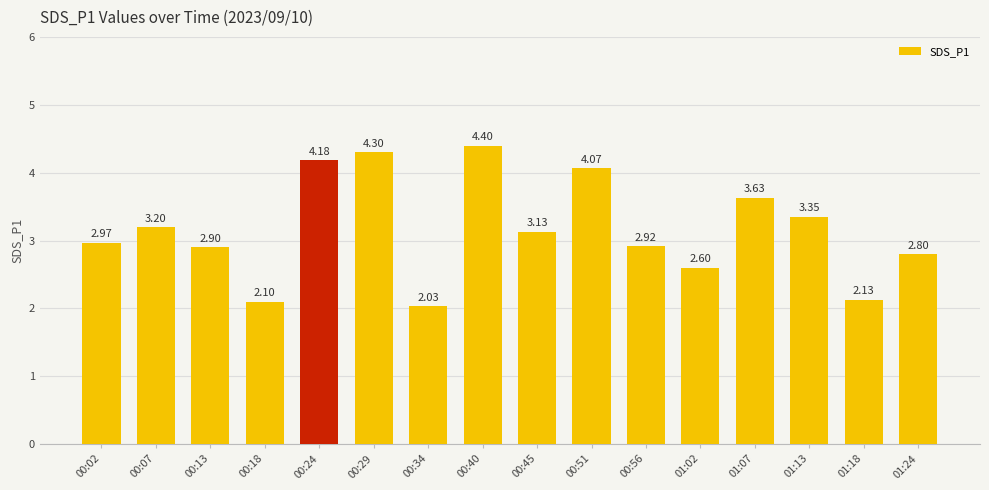

Which has a higher value, 00:02 or 01:18?

00:02